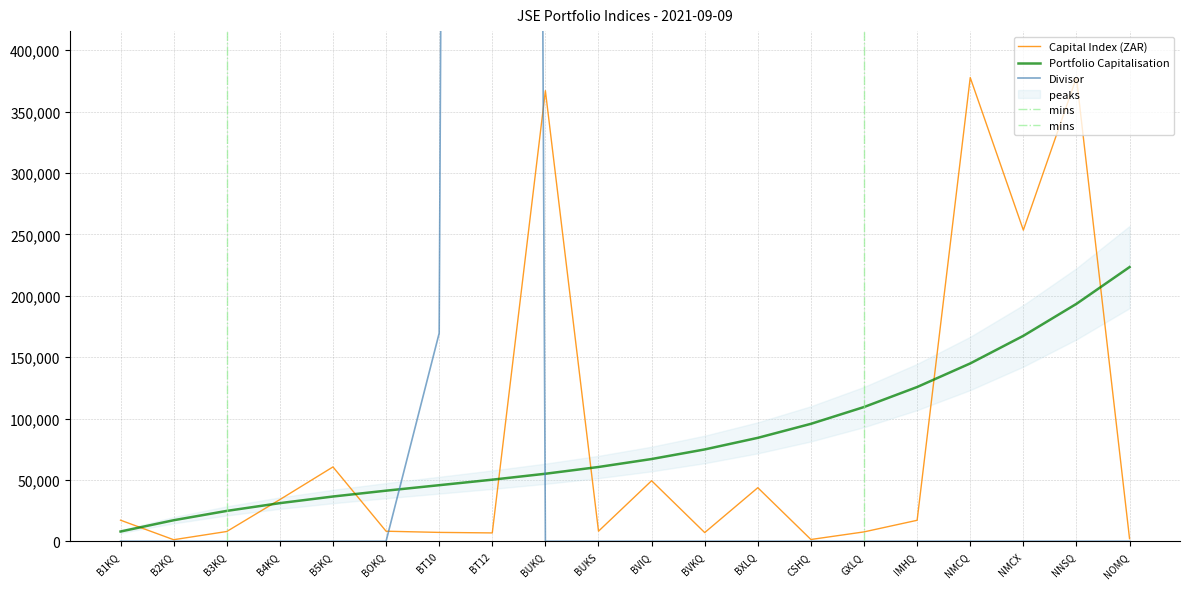

What is the smallest value displayed?

8.6